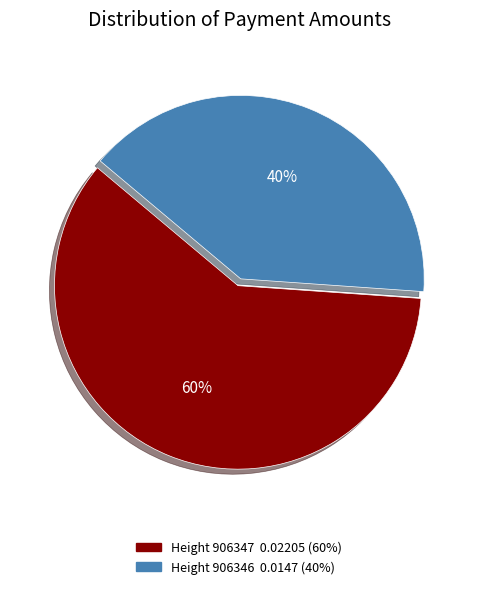

To the nearest percent, what is the average slice percentage?

50%